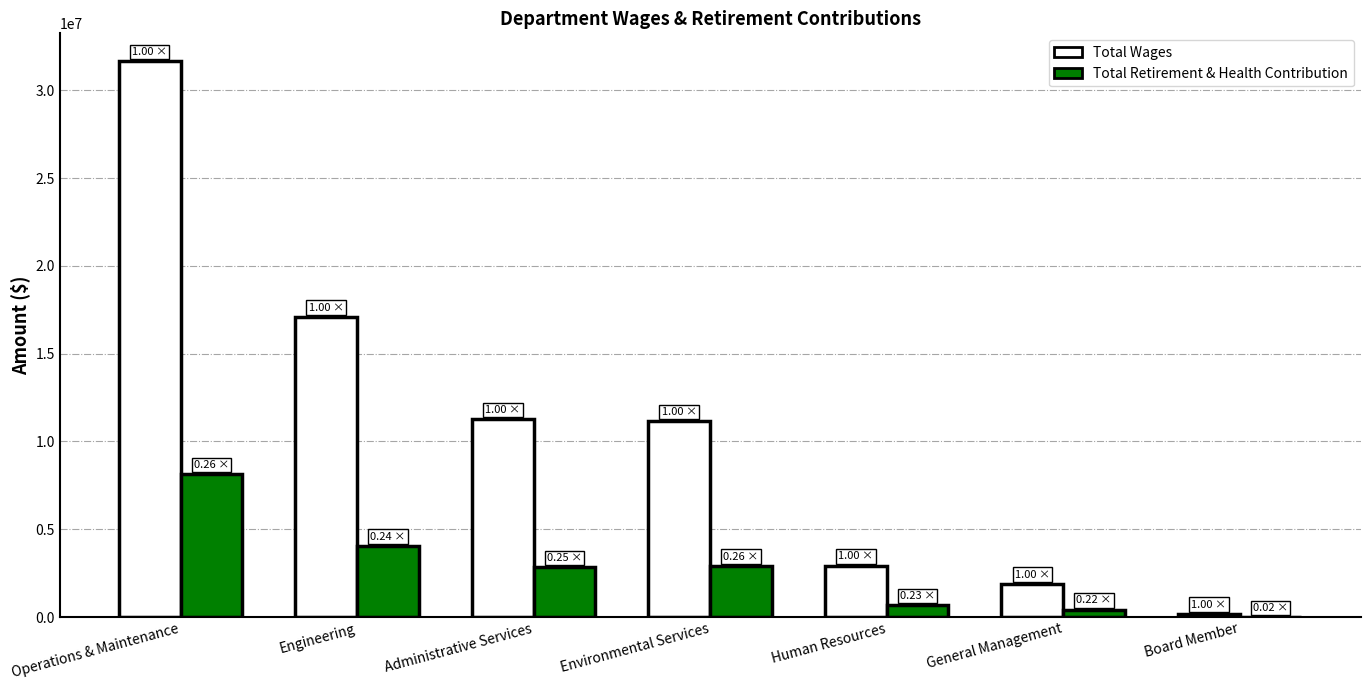

What is the sum of all Total Retirement & Health Contribution values?

19083135